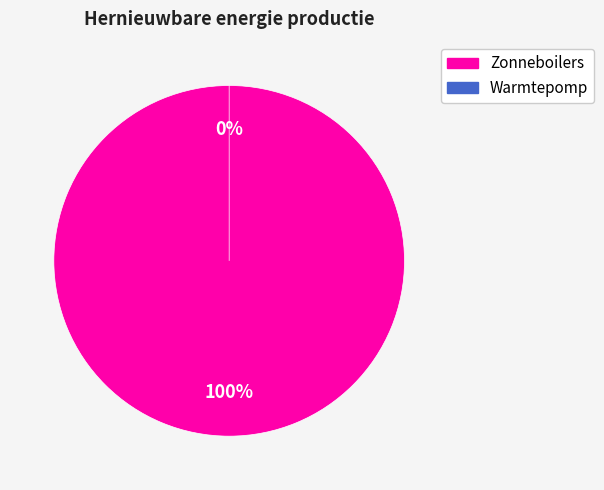

To the nearest percent, what is the difference between the largest and smallest slice percentages?

100%